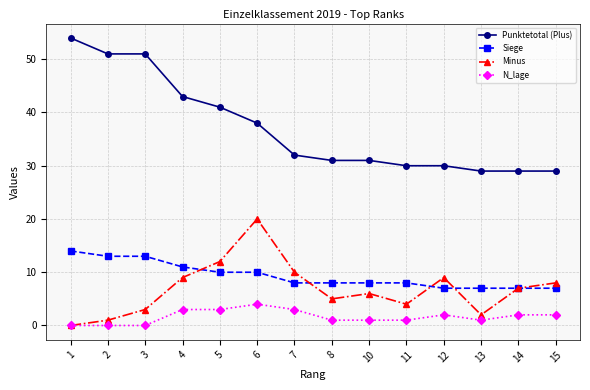

What is the approximate value of Minus at 14, to the nearest 10?

10